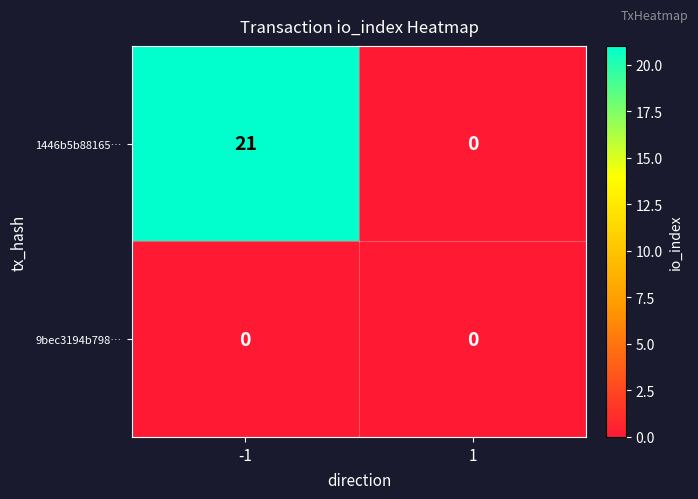

Reading left to right, extract all data points from this chart.

1446b5b88165…: -1=21	1=0
9bec3194b798…: -1=0	1=0